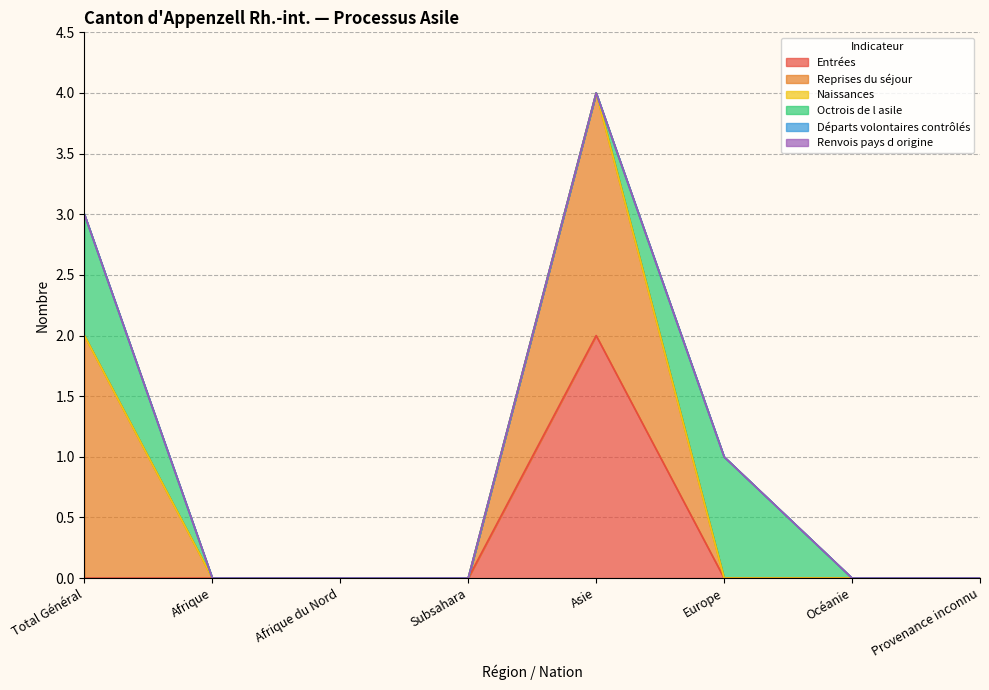

What is the difference between the highest and lowest values at Europe?

1